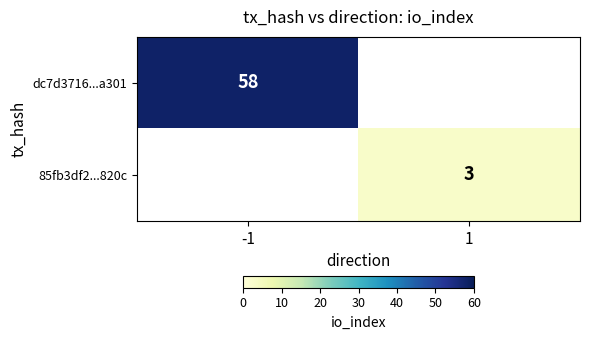

What is the total value across all series at 1?

3